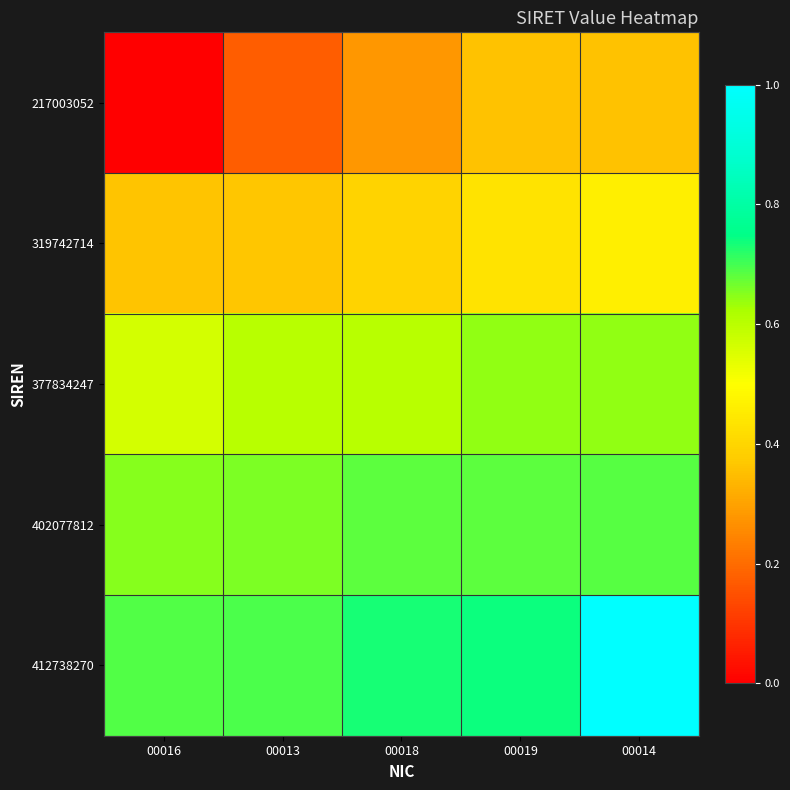

Which series changed the most between 00018 and 00019?

217003052